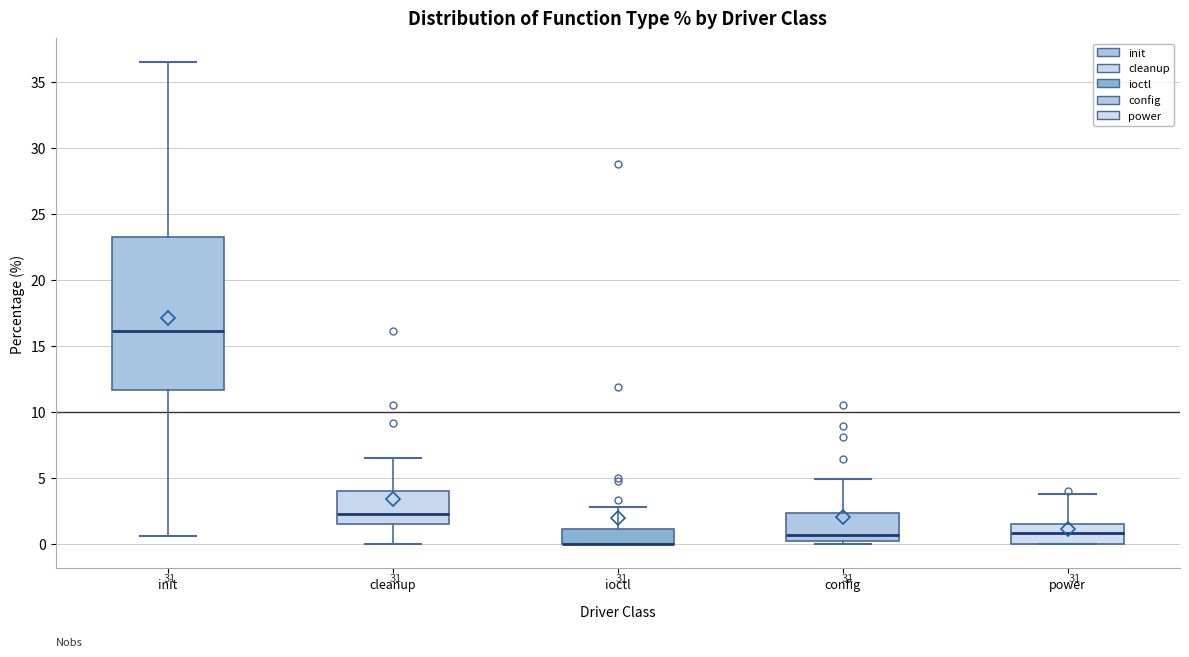

Reading left to right, read every box against the y-axis: the position of its median line, the range the box covers, and the ends of its whiskers. The values are not printed on the chart, so give them approximately, as read against the axis.

init: median 16.0, box 11.5 to 23.5, whiskers 0.5 to 36.5
cleanup: median 2.5, box 1.5 to 4.0, whiskers 0.0 to 6.5
ioctl: median 0.0 (drawn on the box's lower edge), box 0.0 to 1.0, whiskers 0.0 to 3.0
config: median 0.5, box 0.0 to 2.5, whiskers 0.0 (just below the box's lower edge) to 5.0
power: median 1.0, box 0.0 to 1.5, whiskers 0.0 to 4.0